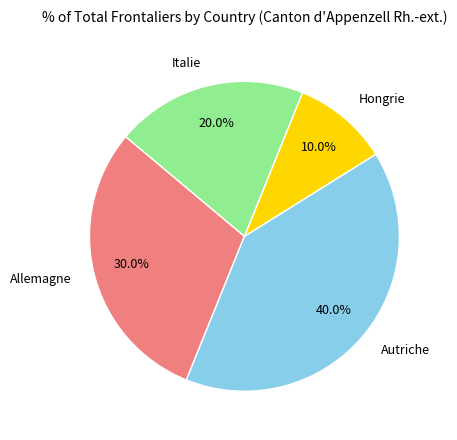

Is it true that Hongrie is 10% of the pie?

True